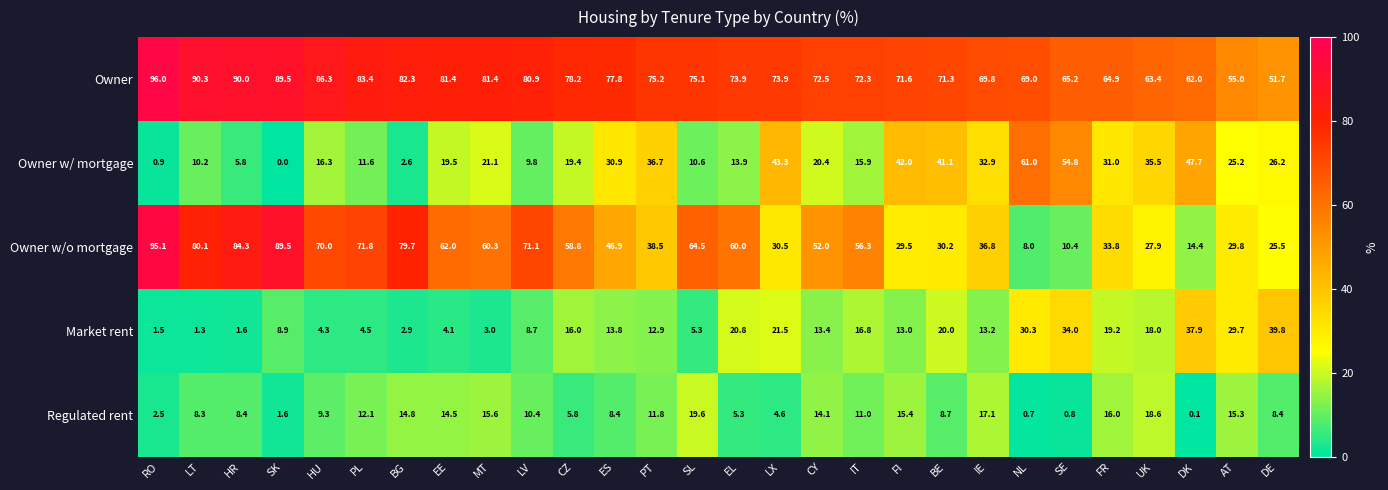

At which label does Regulated rent first exceed 10?

PL